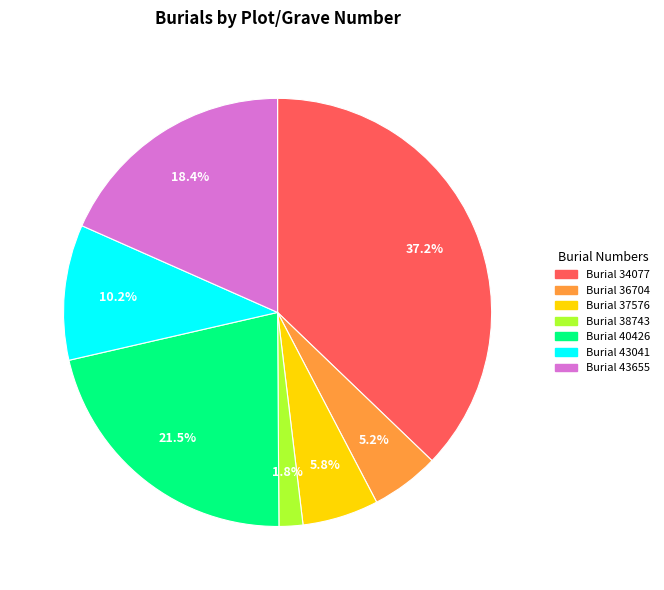

Is there any slice that represents more than half of the pie?

No